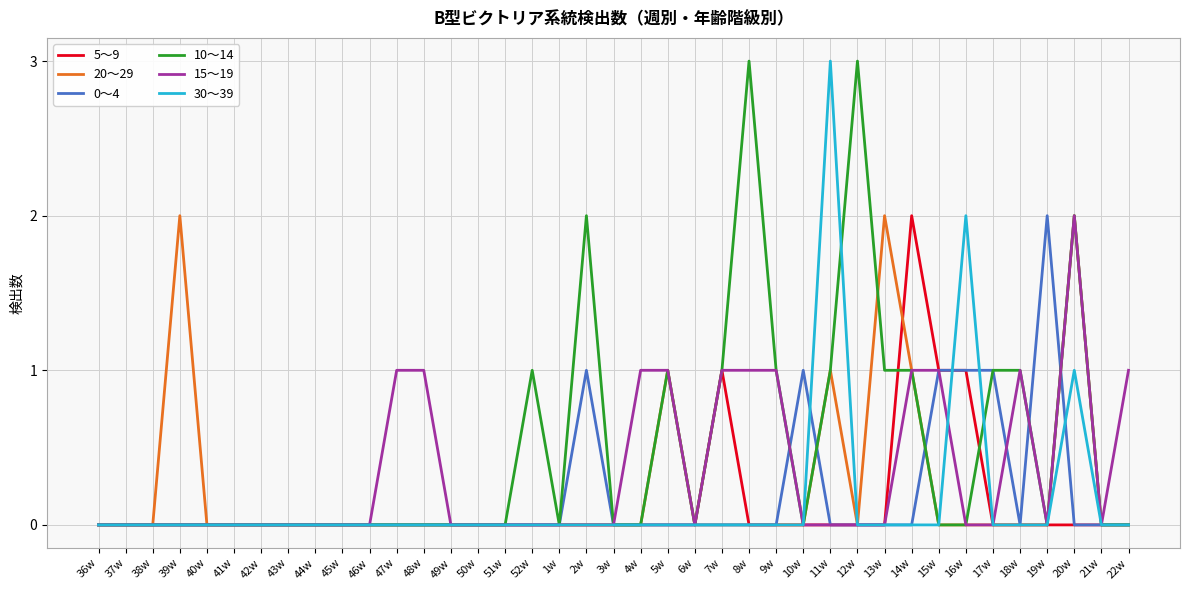

Between 41w and 12w, which series saw the biggest shift?

10～14